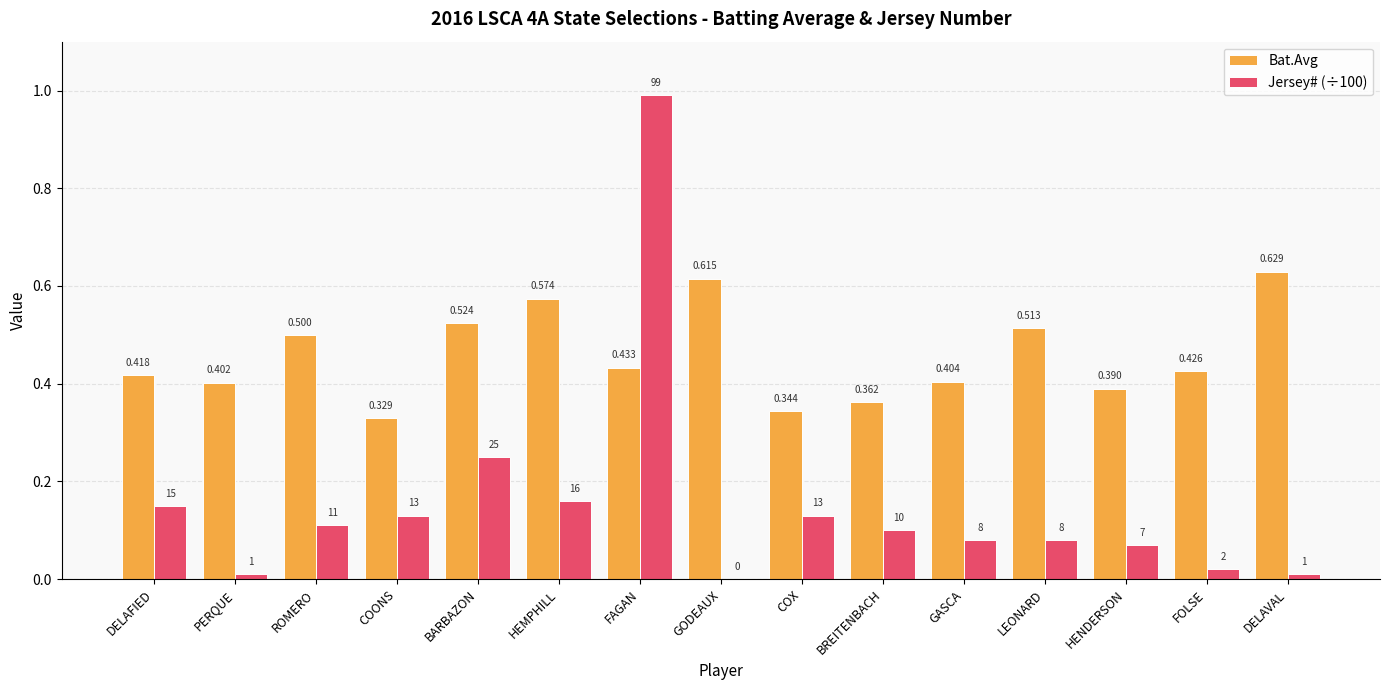

Where is Jersey# (÷100) nearest to the value 0?

GODEAUX